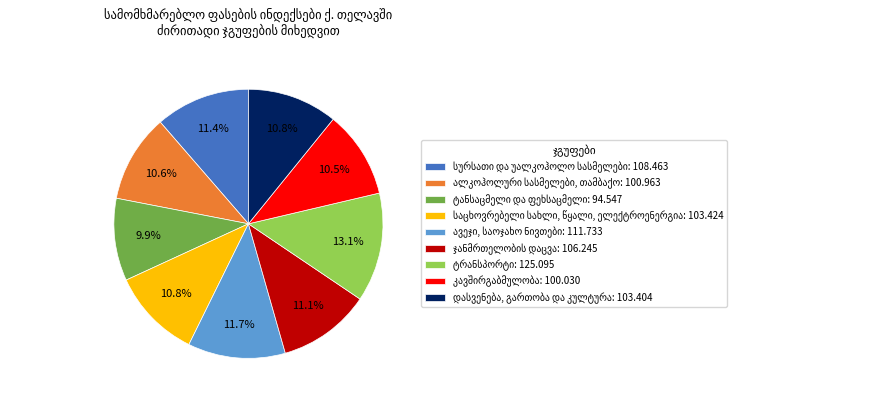

Does any single category account for the majority?

No